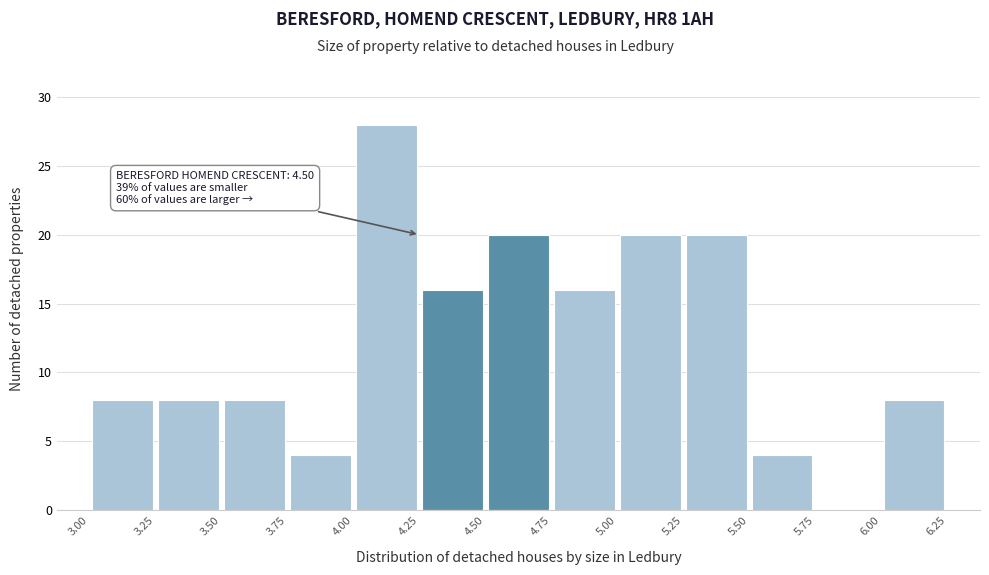

Over which range of the x-axis is the bar tallest?

4.00 to 4.25